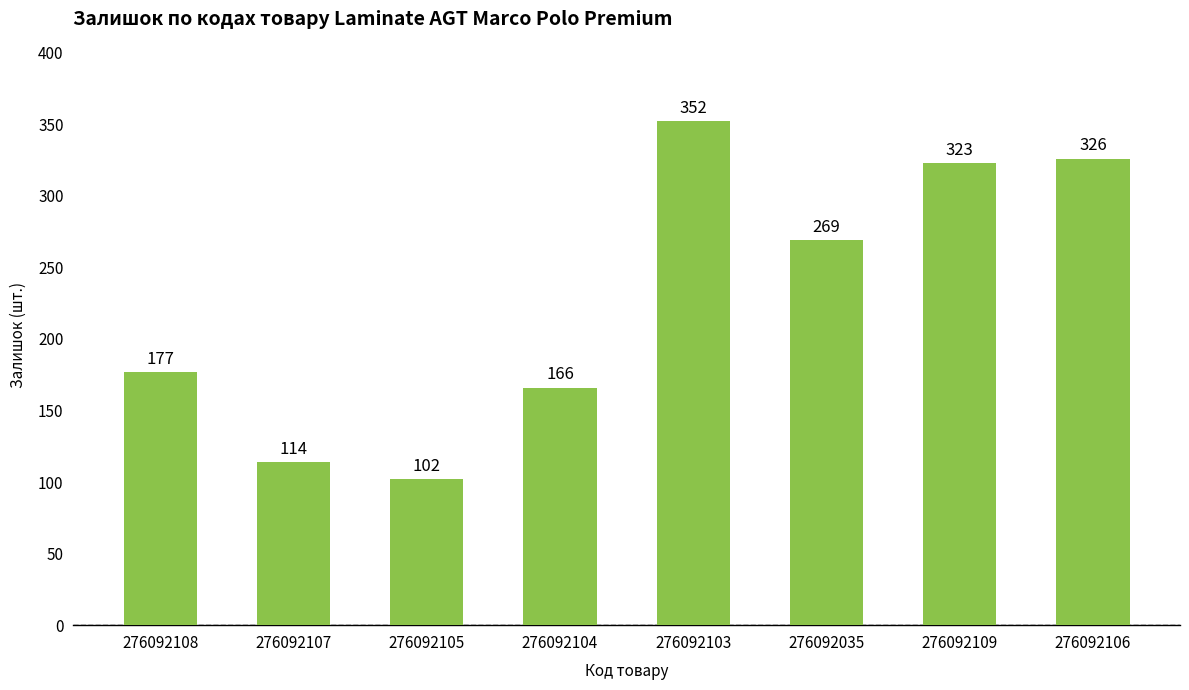

List the labels in order of value, smallest first.

276092105, 276092107, 276092104, 276092108, 276092035, 276092109, 276092106, 276092103